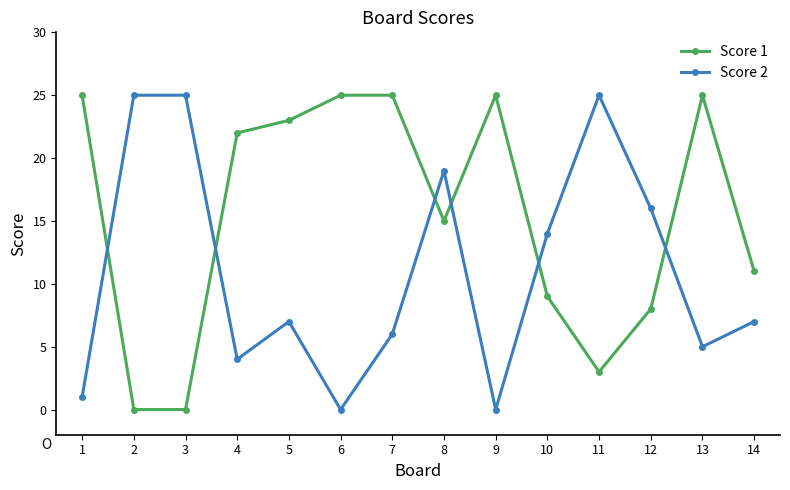

Reading right to left, transcribe all the data shown in this chart.

Score 1: 11	25	8	3	9	25	15	25	25	23	22	0	0	25
Score 2: 7	5	16	25	14	0	19	6	0	7	4	25	25	1